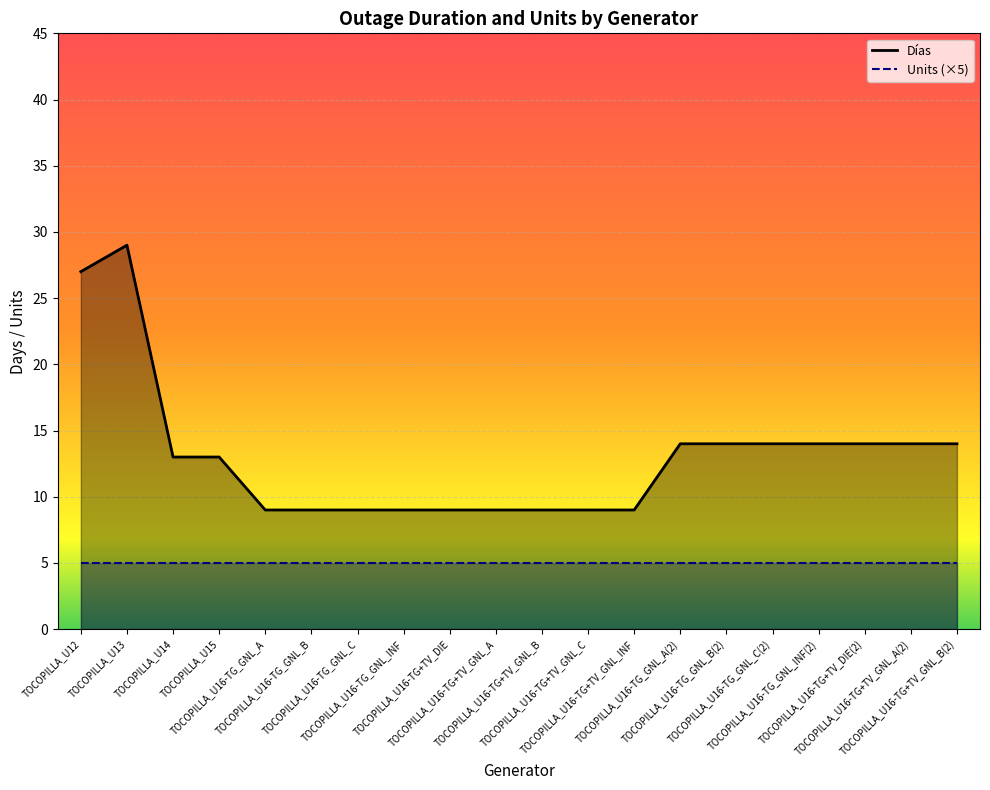

The value of Units (×5) at TOCOPILLA_U16-TG_GNL_A(2) is 5. True or false?

True